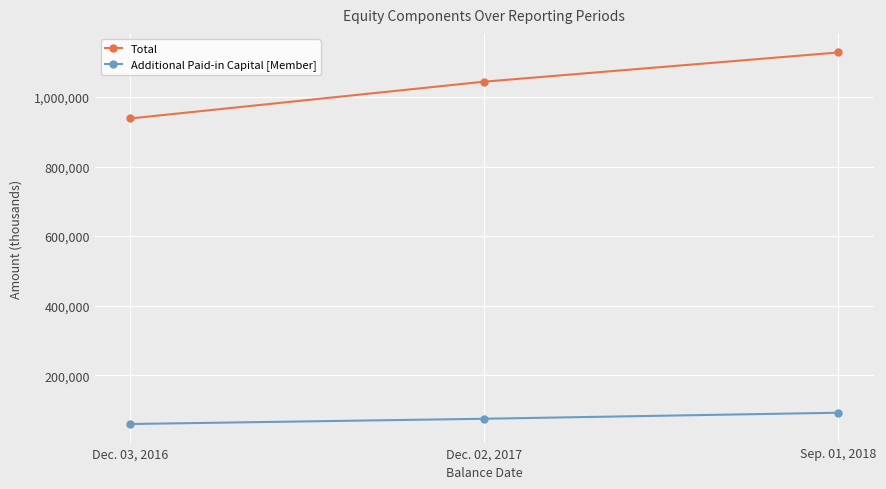

What is the value of the Additional Paid-in Capital [Member] point at the 3rd from the left?

91996